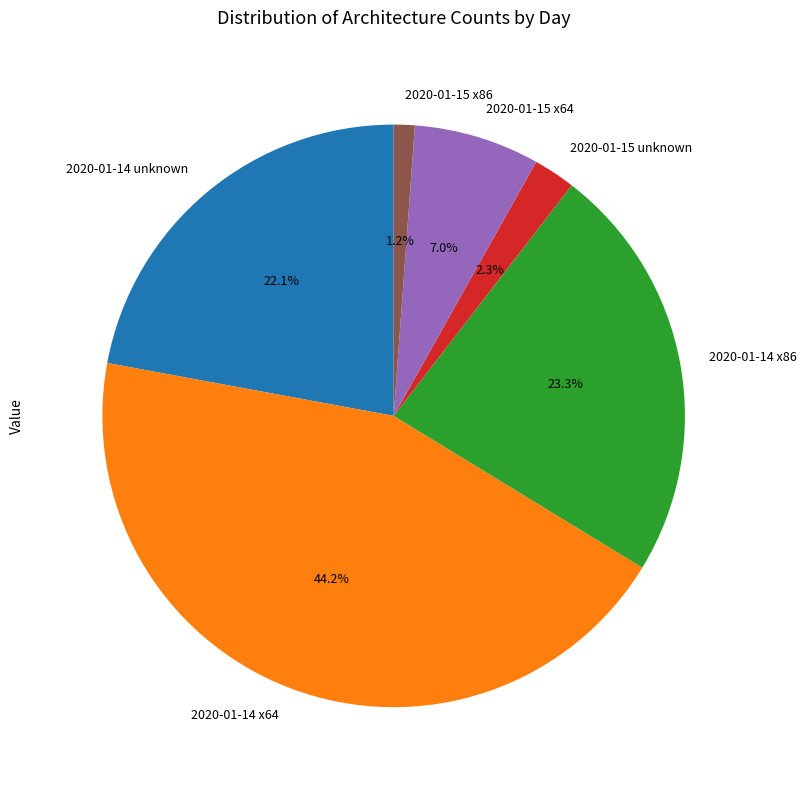

Rank the categories by value from highest to lowest.

2020-01-14 x64, 2020-01-14 x86, 2020-01-14 unknown, 2020-01-15 x64, 2020-01-15 unknown, 2020-01-15 x86